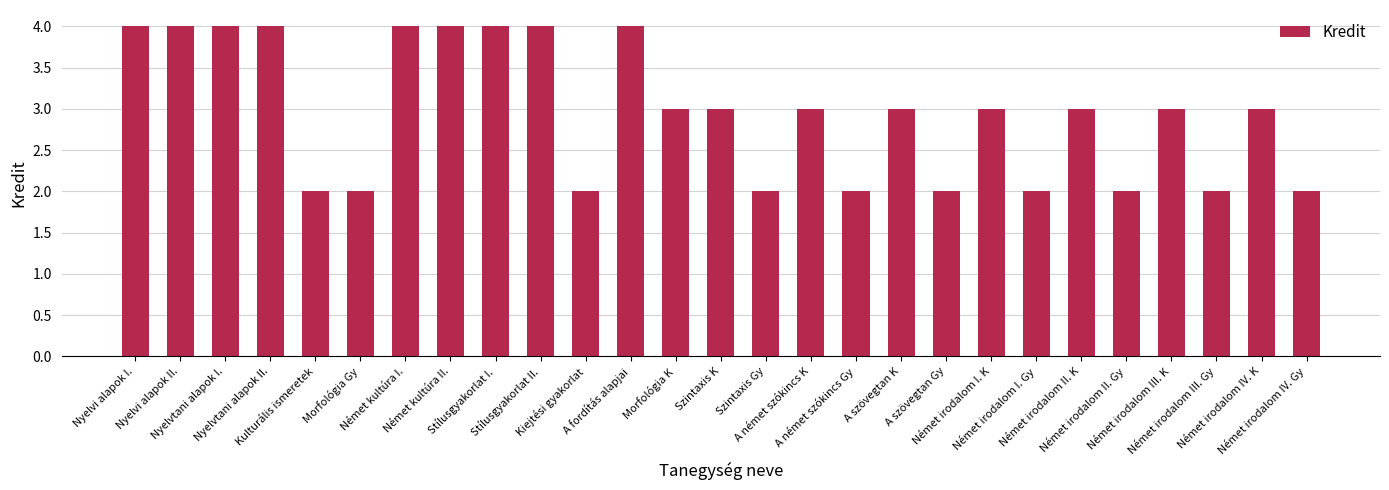

What is the minimum value shown in the chart?

2